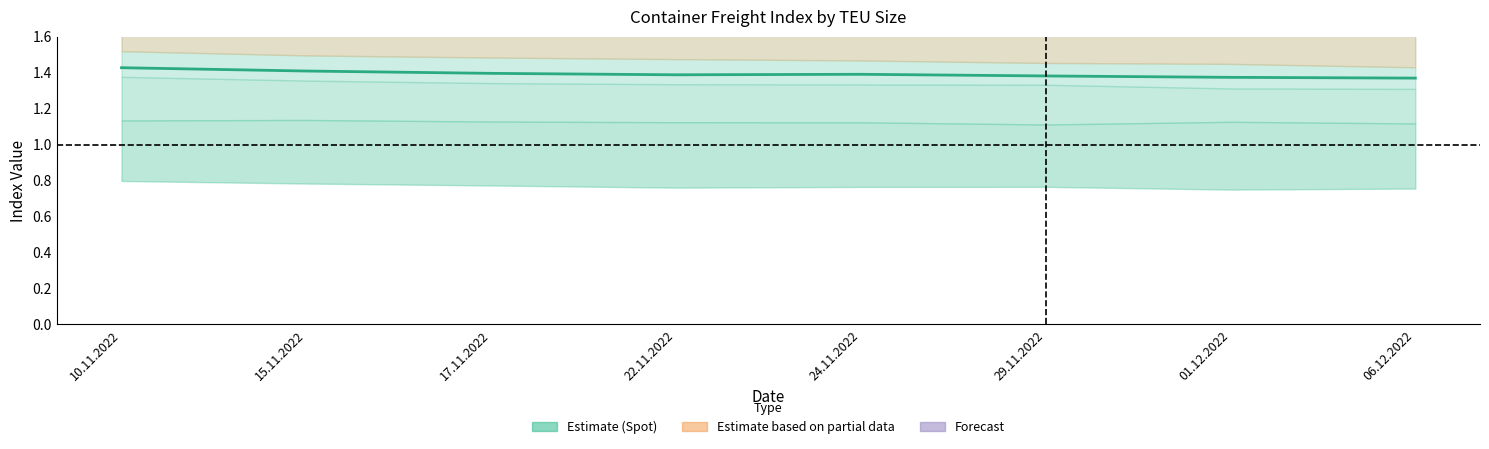

The value at 06.12.2022 is 0.3. True or false?

False